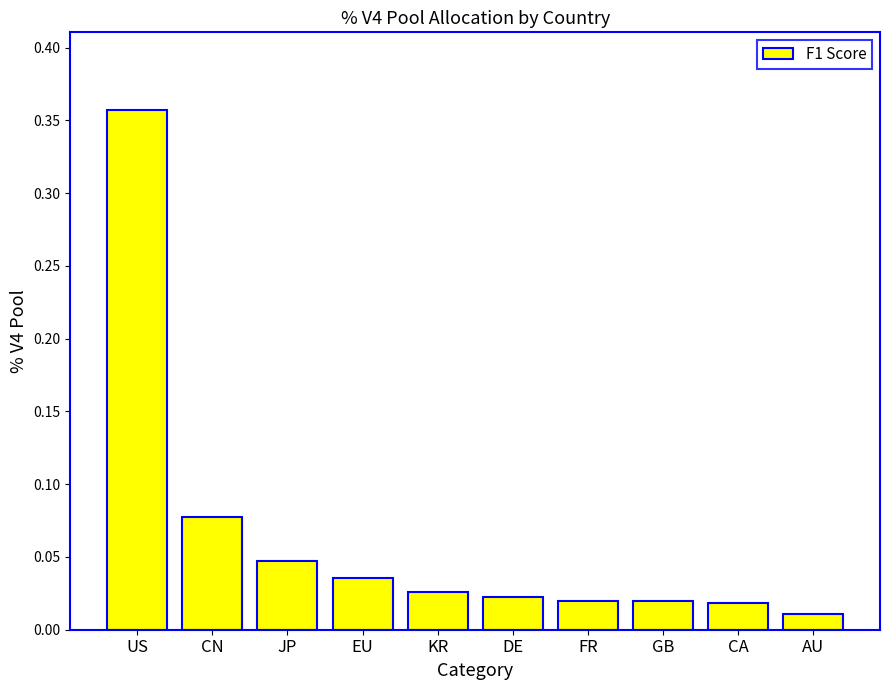

Is it true that the value at US is 0.6?

False